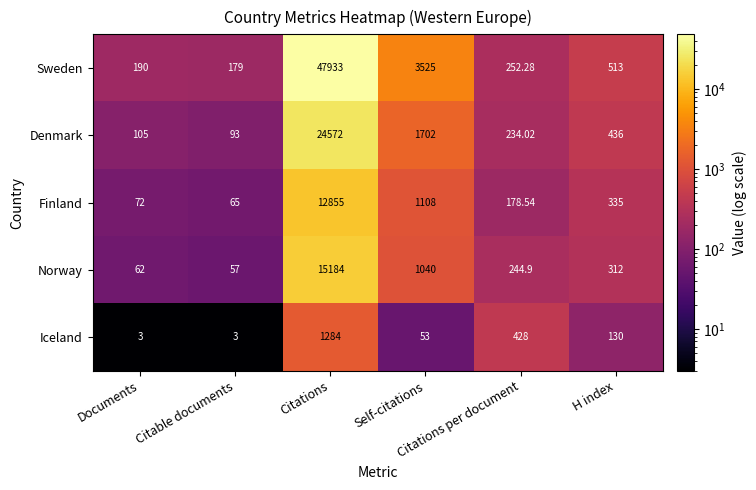

List the series in order of their peak value, highest first.

Sweden, Denmark, Norway, Finland, Iceland